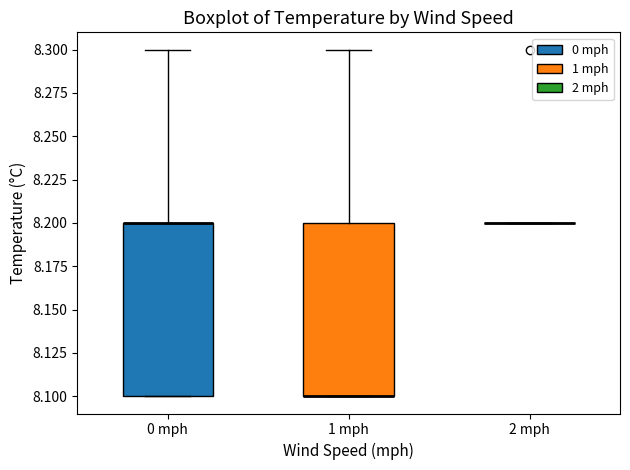

Reading left to right, read every box against the y-axis: the position of its median line, the range the box covers, and the ends of its whiskers. The values are not printed on the chart, so give them approximately, as read against the axis.

0 mph: median 8.2 (drawn on the box's upper edge), box 8.1 to 8.2, whiskers 8.1 to 8.3
1 mph: median 8.1 (drawn on the box's lower edge), box 8.1 to 8.2, whiskers 8.1 to 8.3
2 mph: box collapsed to a line at 8.2, whiskers 8.2 to 8.2